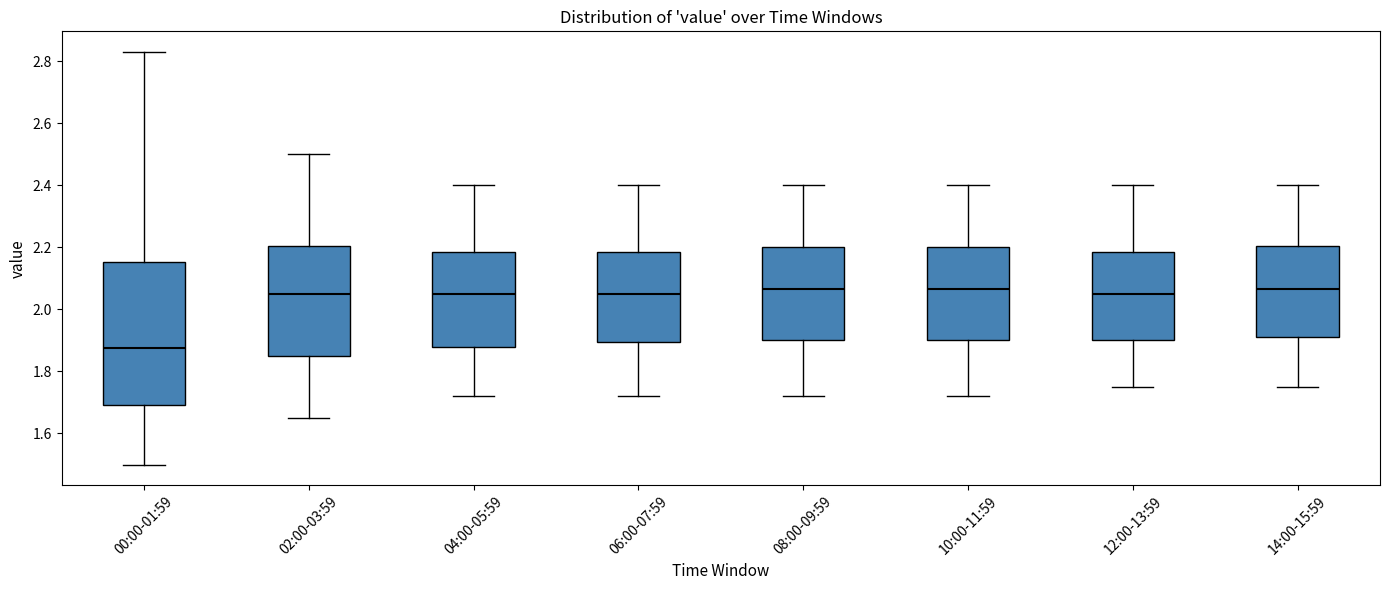

Where does the upper whisker of the box for 06:00-07:59 end on the y-axis? The values are not printed on the chart, so give them approximately, as read against the axis.

2.40